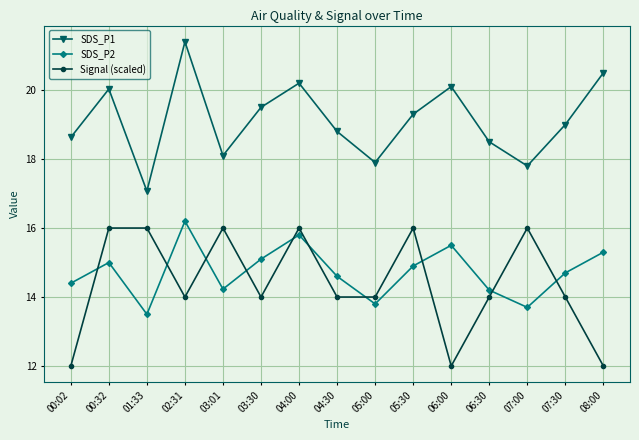

At which category is the sum across all series the highest?

04:00